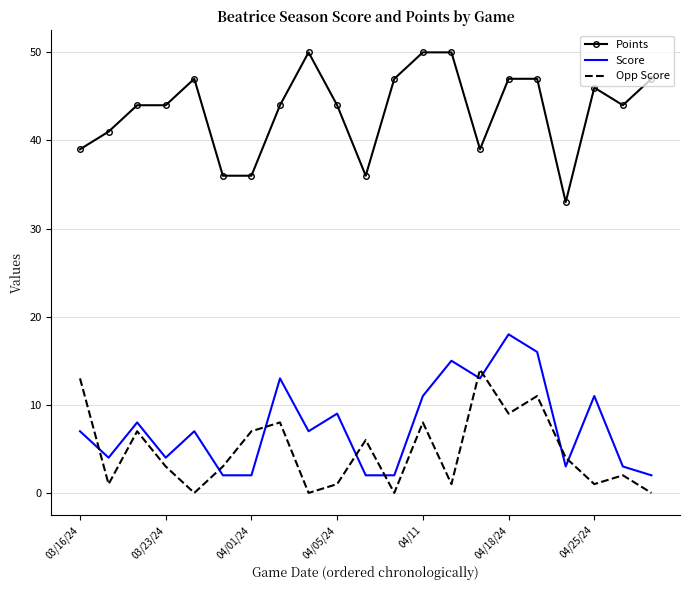

What are all the series names shown in the legend?

Points, Score, Opp Score